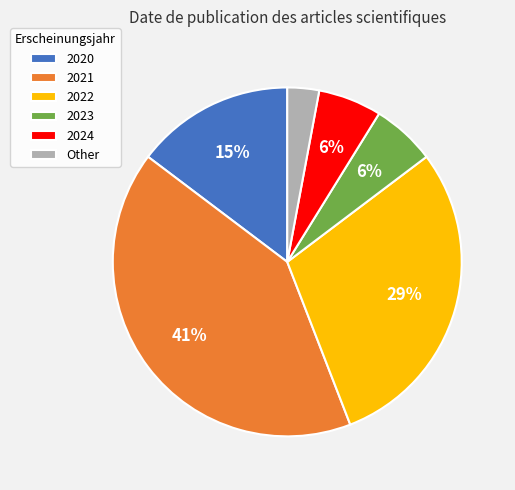

Between Other and 2024, which is larger?

2024